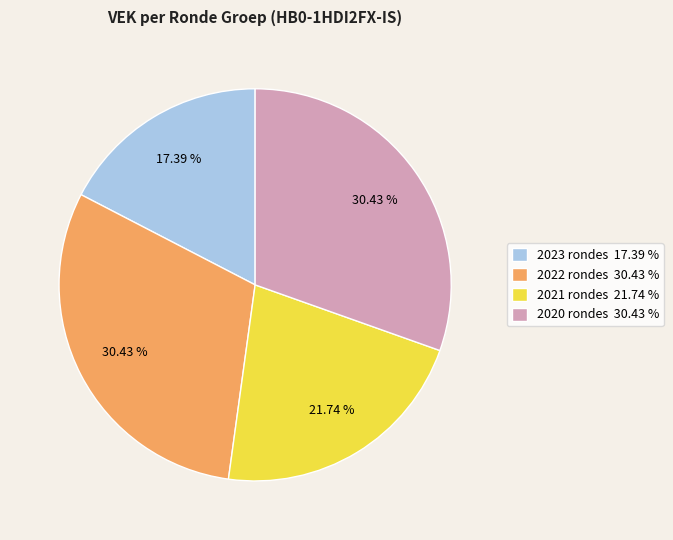

Between 2023 rondes 17.39 % and 2022 rondes 30.43 %, which is larger?

2022 rondes 30.43 %